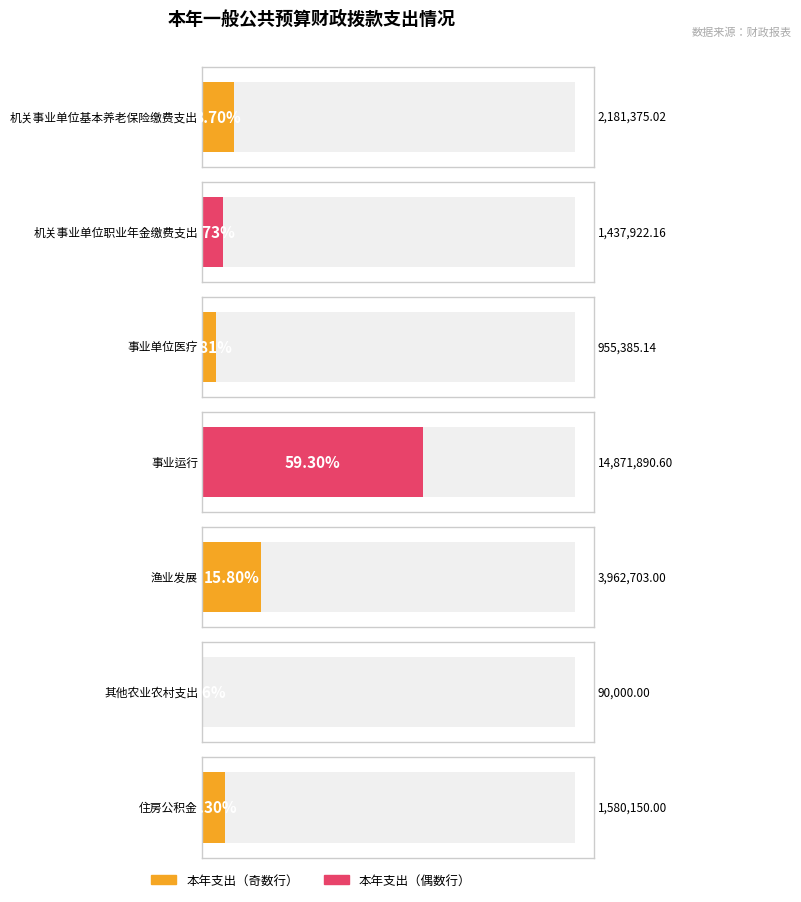

List the labels in order of value, largest first.

事业运行, 渔业发展, 机关事业单位基本养老保险缴费支出, 住房公积金, 机关事业单位职业年金缴费支出, 事业单位医疗, 其他农业农村支出